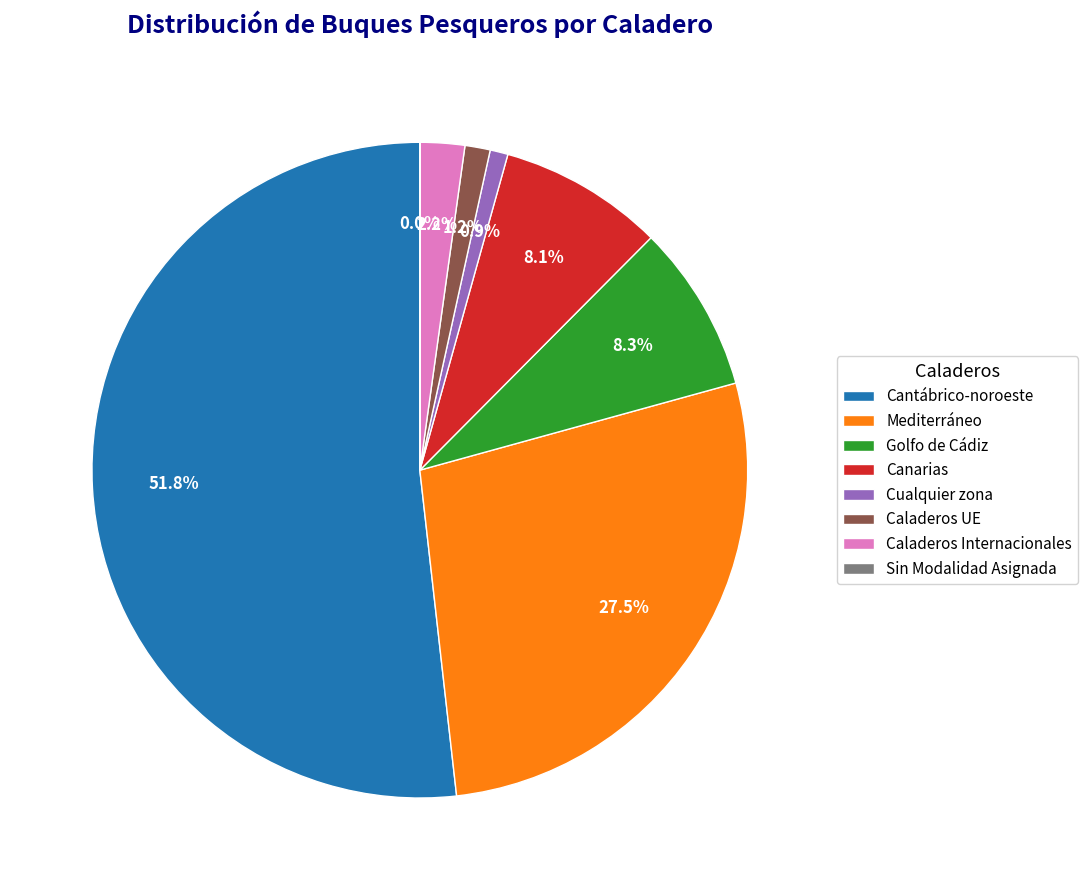

What is the majority slice?

Cantábrico-noroeste